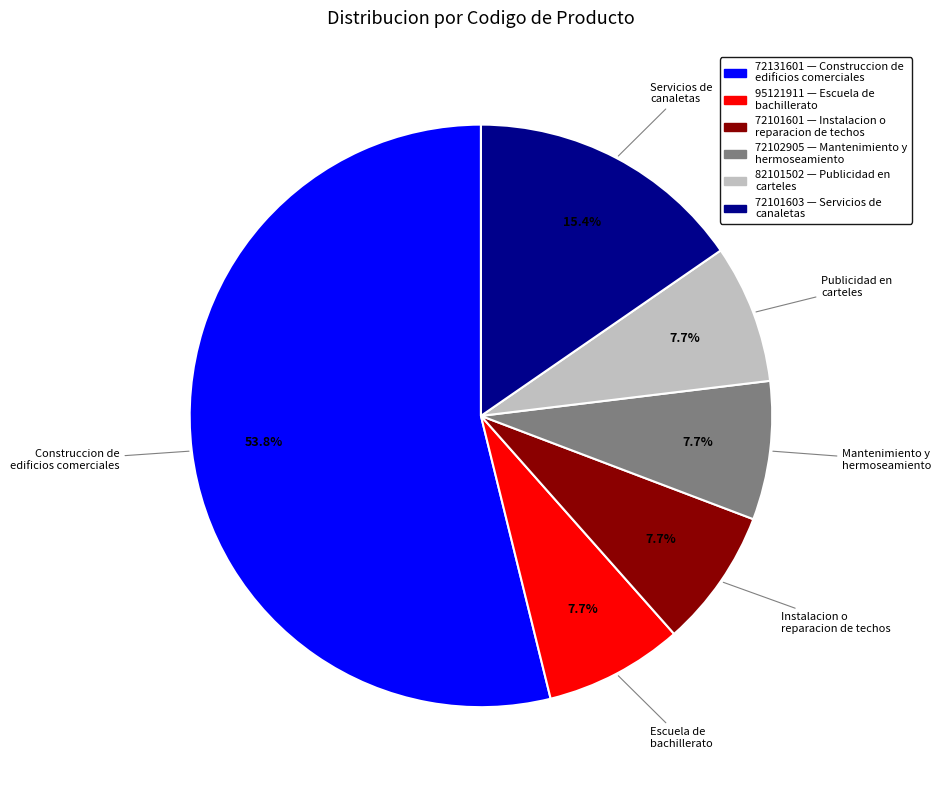

Count the number of slices in the pie.

6